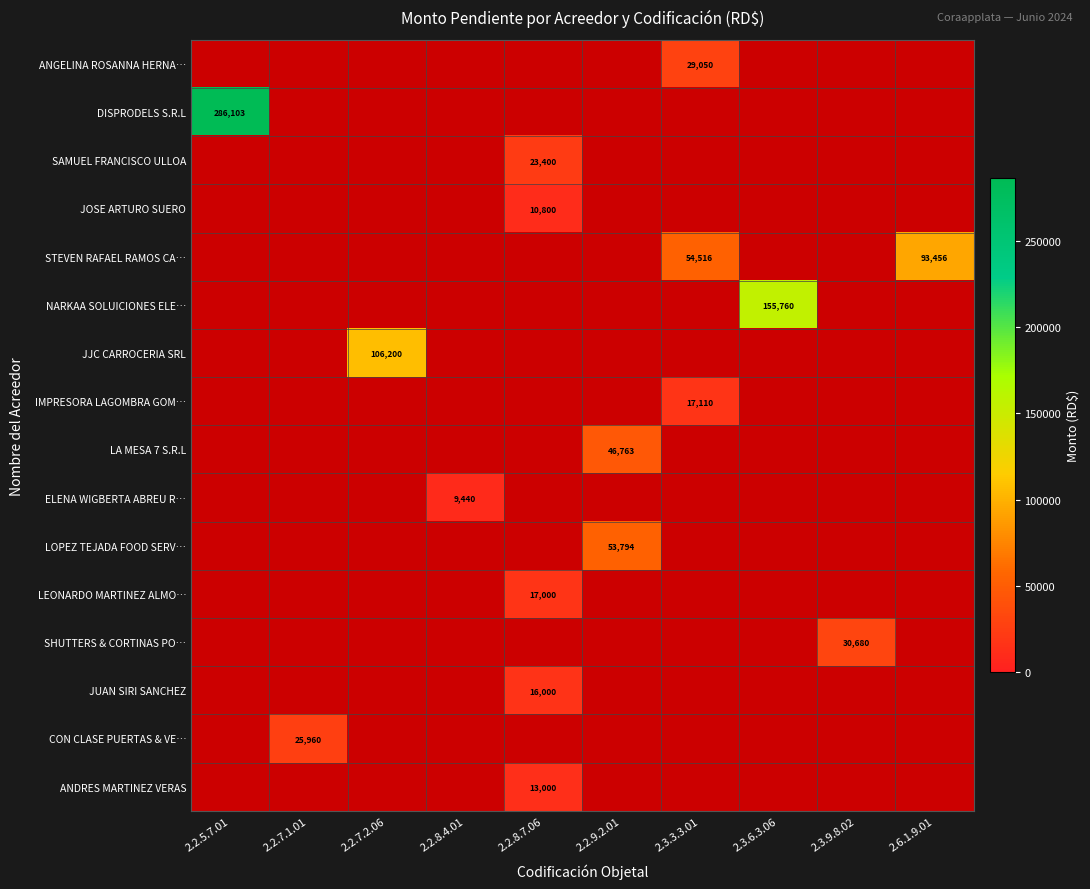

At which label does row_0 reach its minimum?

2.2.5.7.01